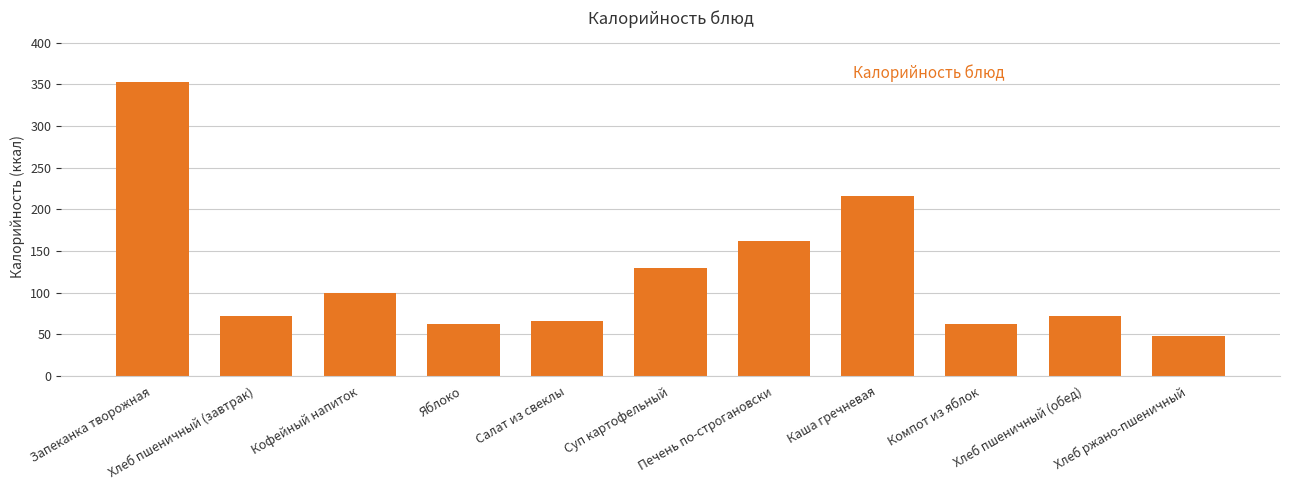

How many values are below 72?

4